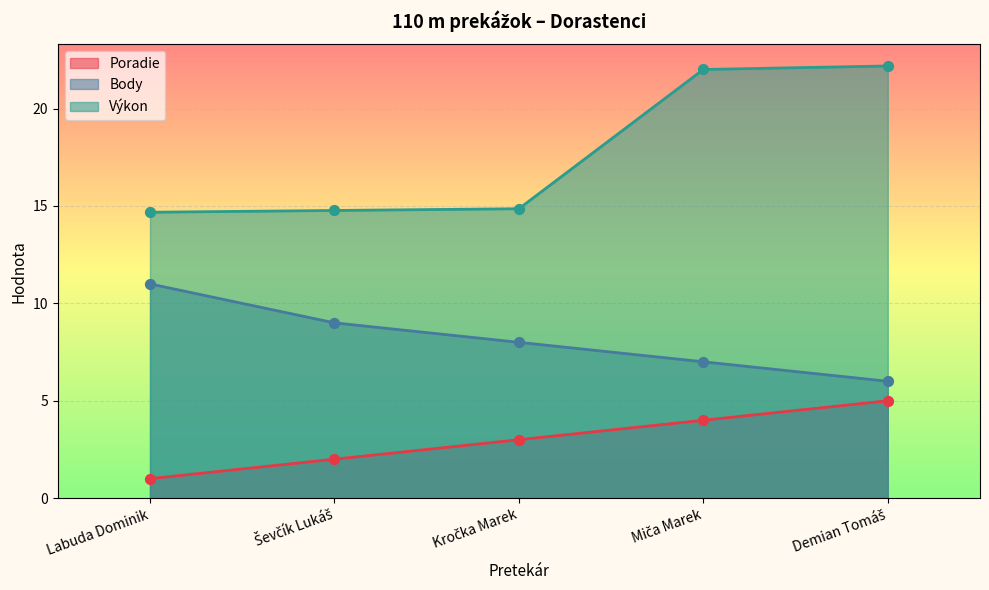

Which series has the largest Y range (max minus min)?

Výkon